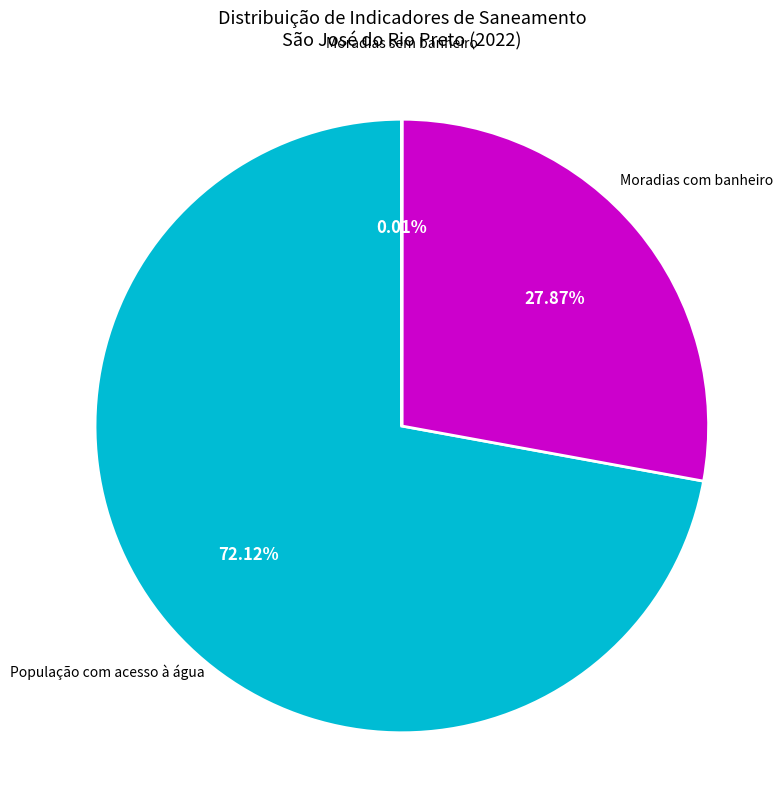

Does any single category account for the majority?

Yes